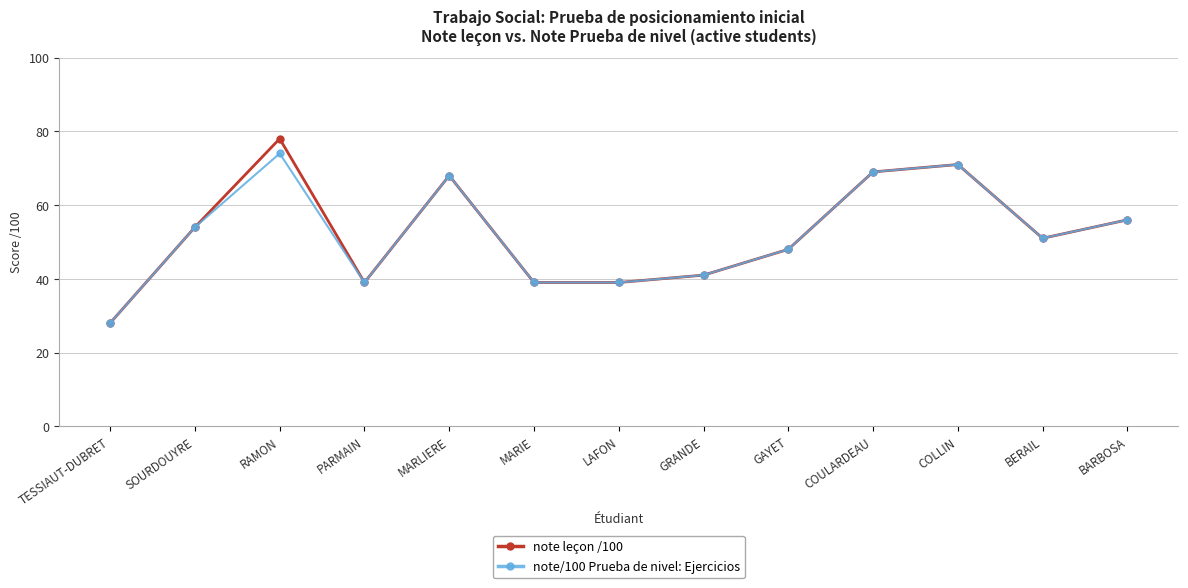

List the series in order of their peak value, lowest first.

note/100 Prueba de nivel: Ejercicios, note leçon /100